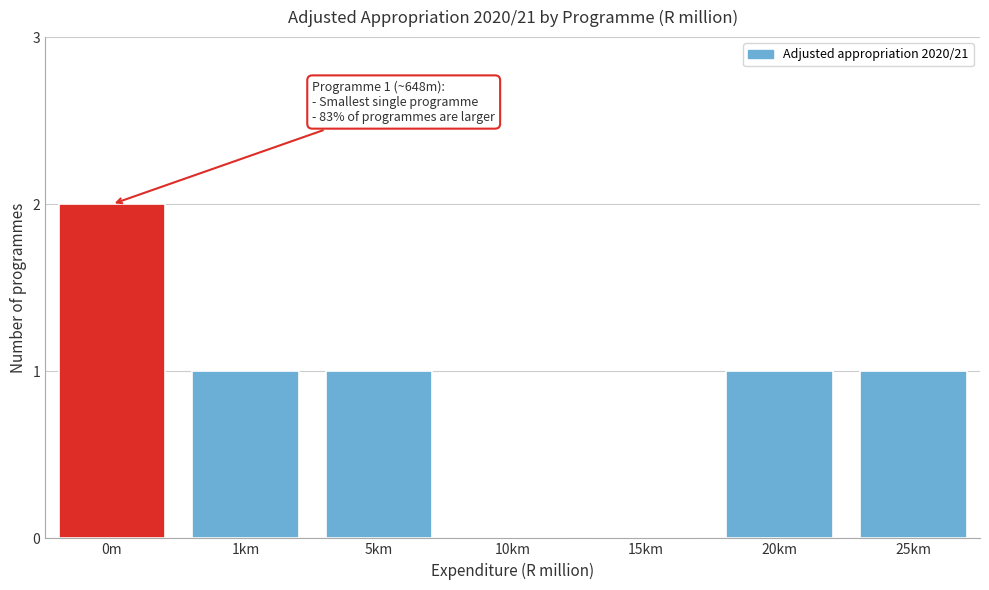

Reading right to left, list all the values displayed in this chart.

25km=1	20km=1	15km=0	10km=0	5km=1	1km=1	0m=2